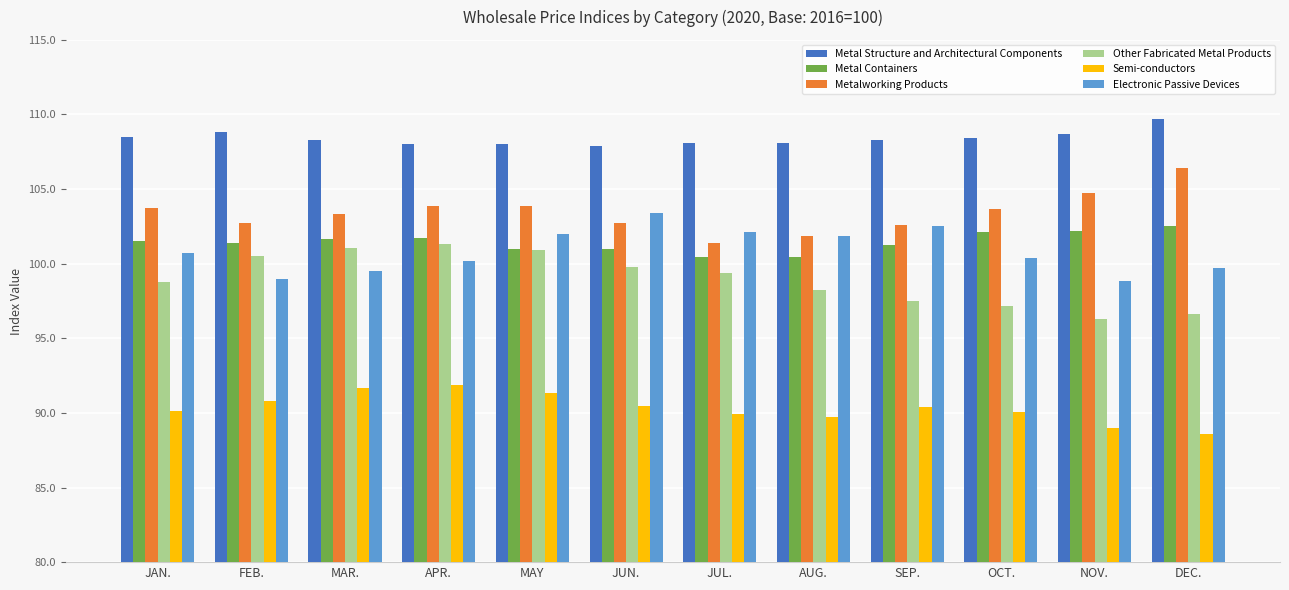

List the series in order of their peak value, lowest first.

Semi-conductors, Other Fabricated Metal Products, Metal Containers, Electronic Passive Devices, Metalworking Products, Metal Structure and Architectural Components